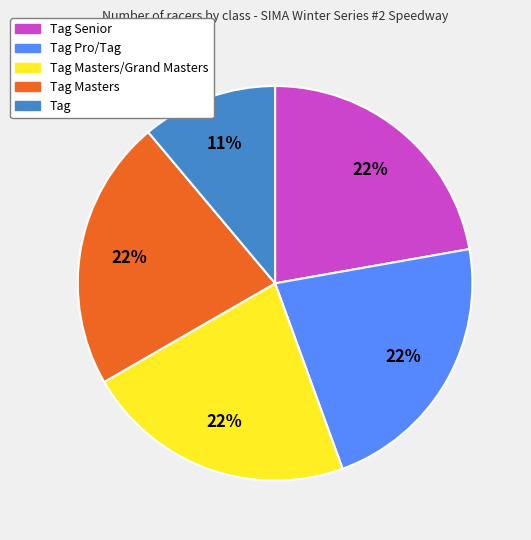

To the nearest percent, what is the average slice percentage?

20%